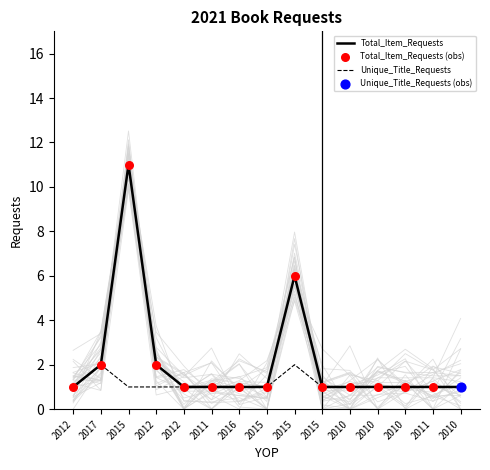

At how many categories does at least one series exceed 6?

1